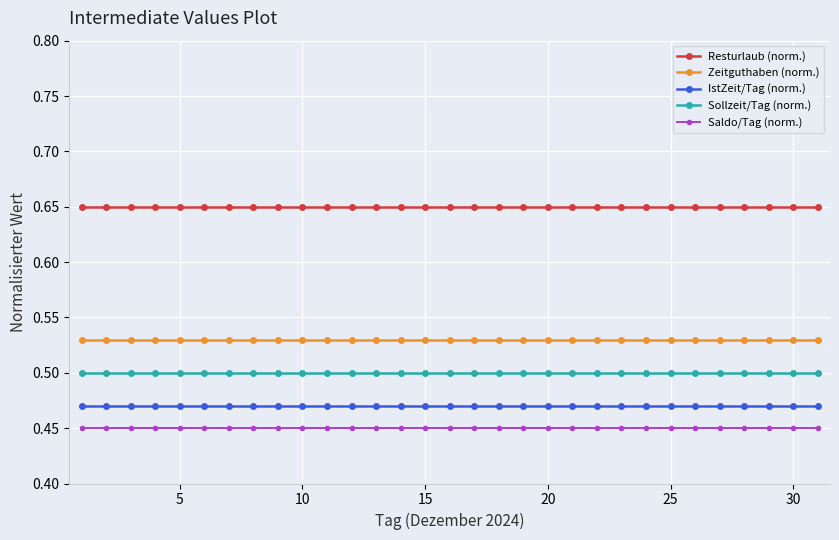

Is this an area chart (filled region under the line)?

No